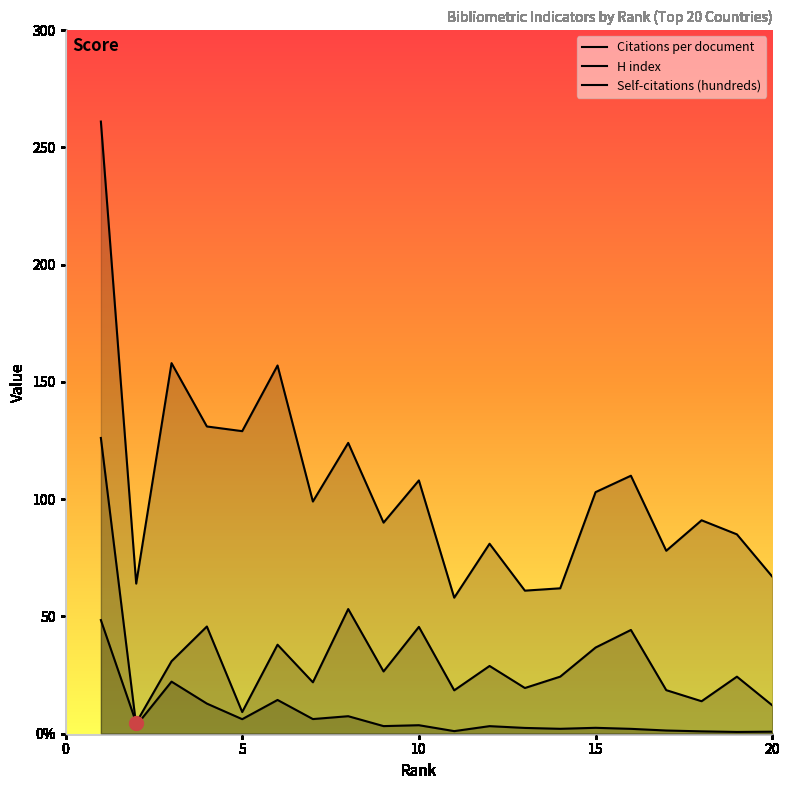

Does the chart display data point markers on the line(s)?

No